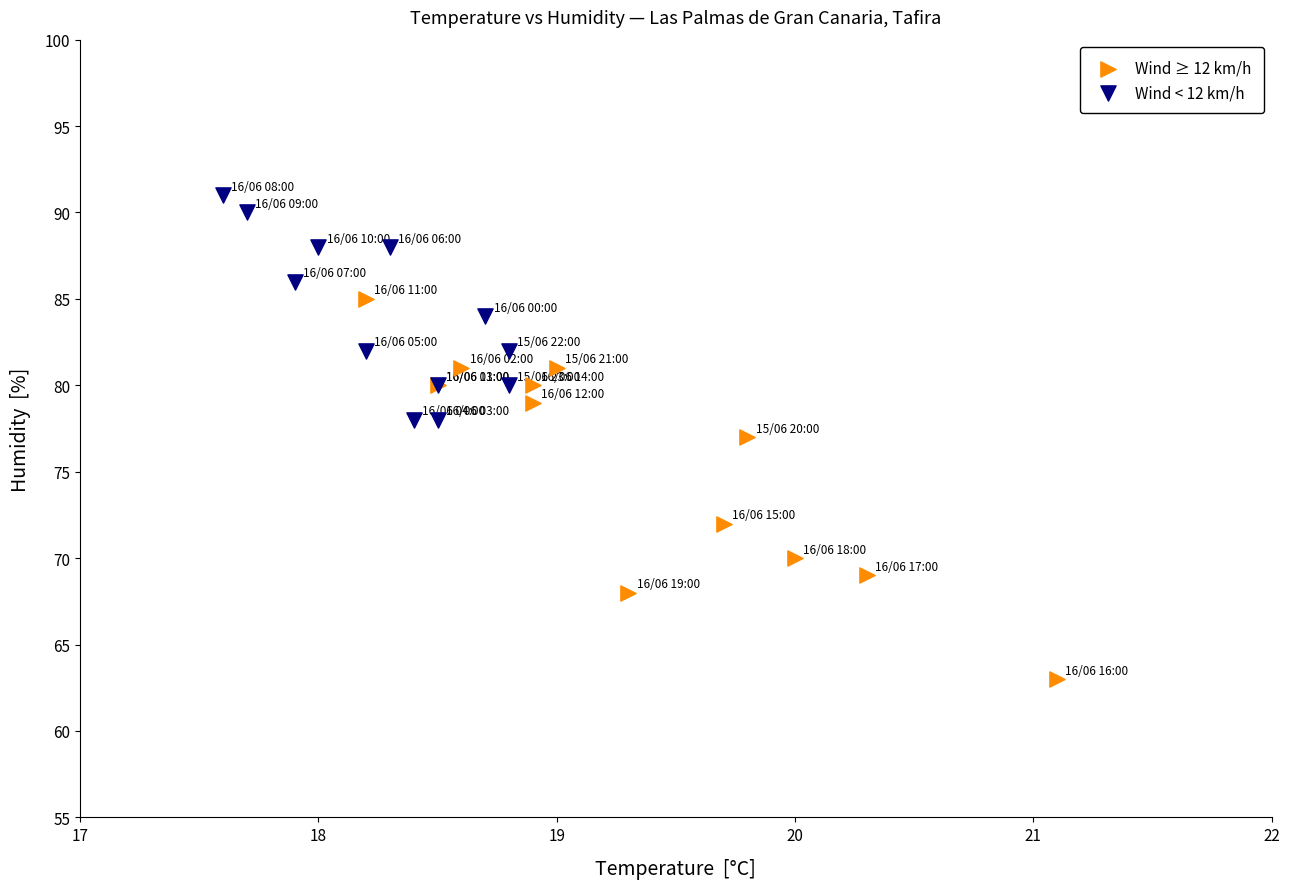

Which series reaches the maximum Y coordinate?

Wind < 12 km/h